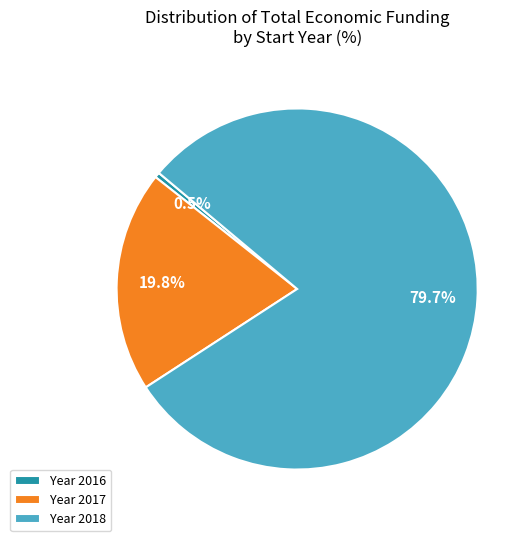

What is the smallest slice in the pie chart?

Year 2016